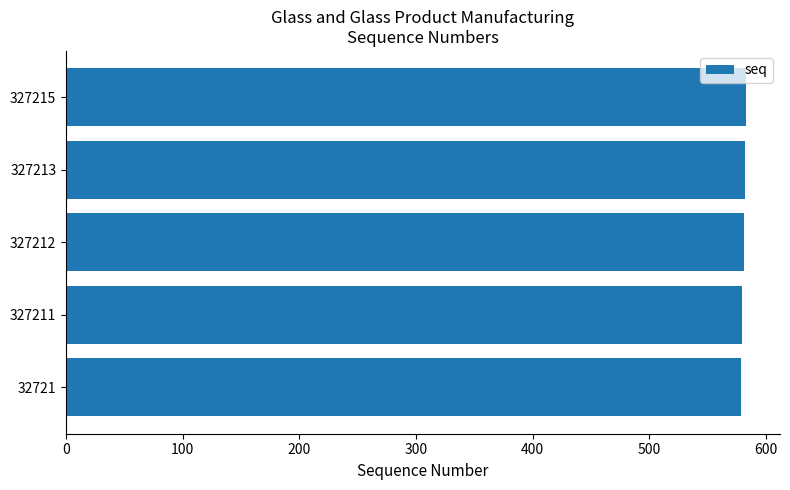

What is the ratio of the value at 327213 to the value at 32721?

1.0